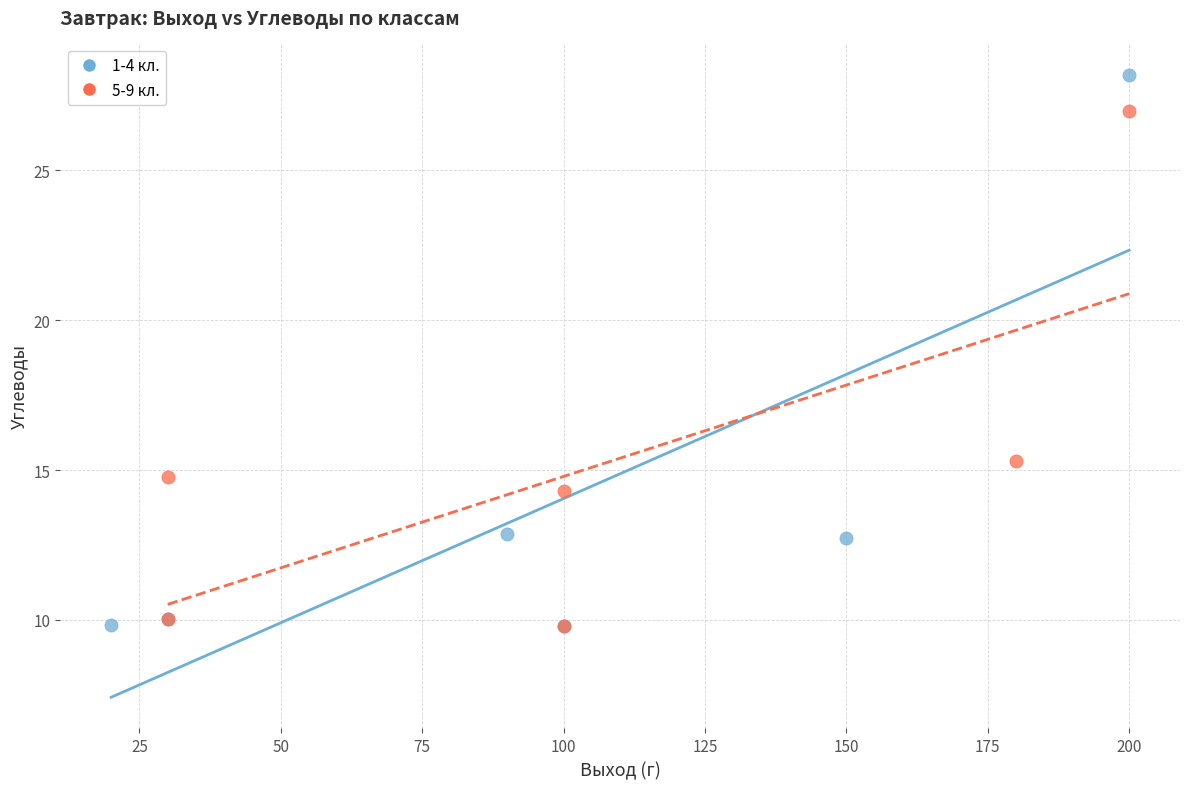

Which series has the largest Y range (max minus min)?

1-4 кл.